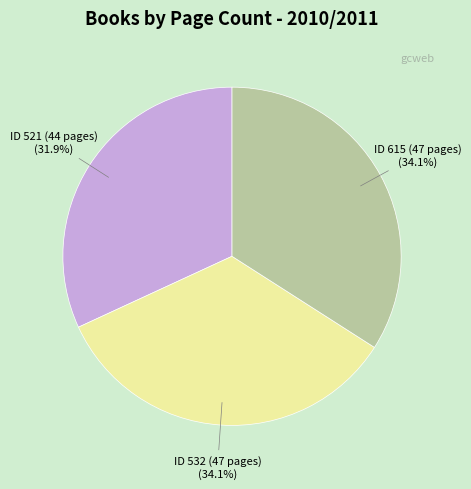

Is it true that ID 615 (47 pages) is 39% of the pie?

False